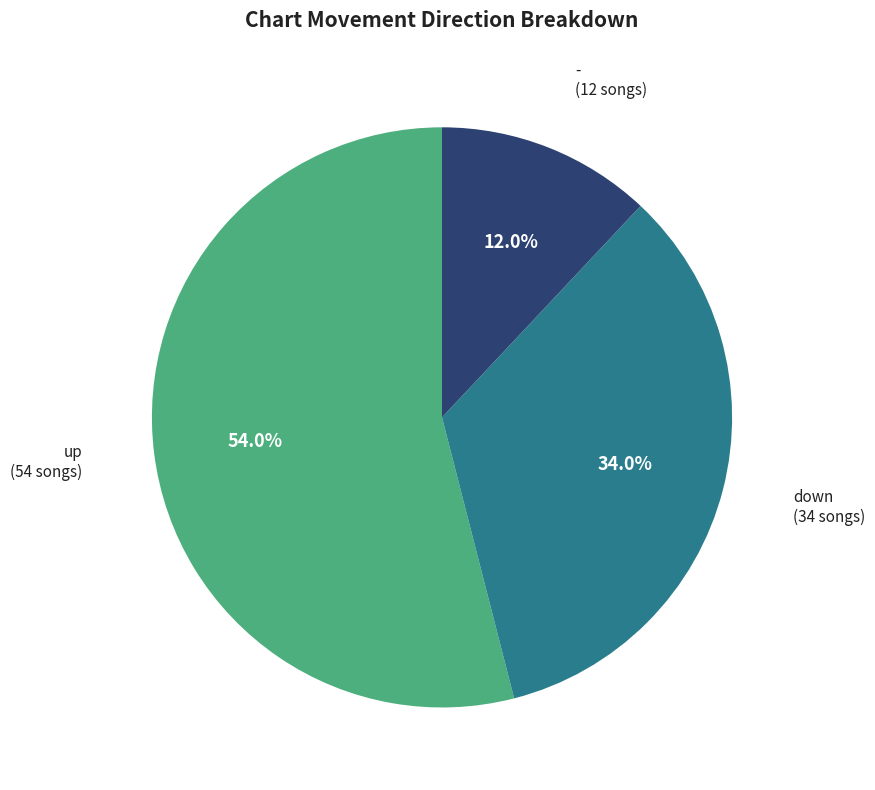

What is the majority slice?

up